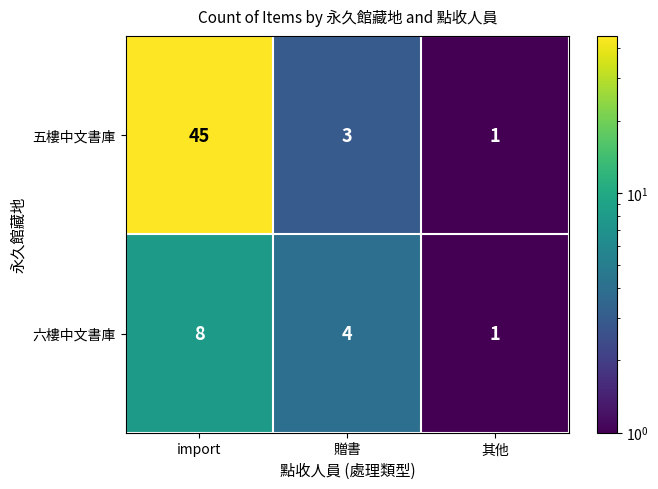

At 贈書, list the series in order from smallest to largest.

五樓中文書庫, 六樓中文書庫